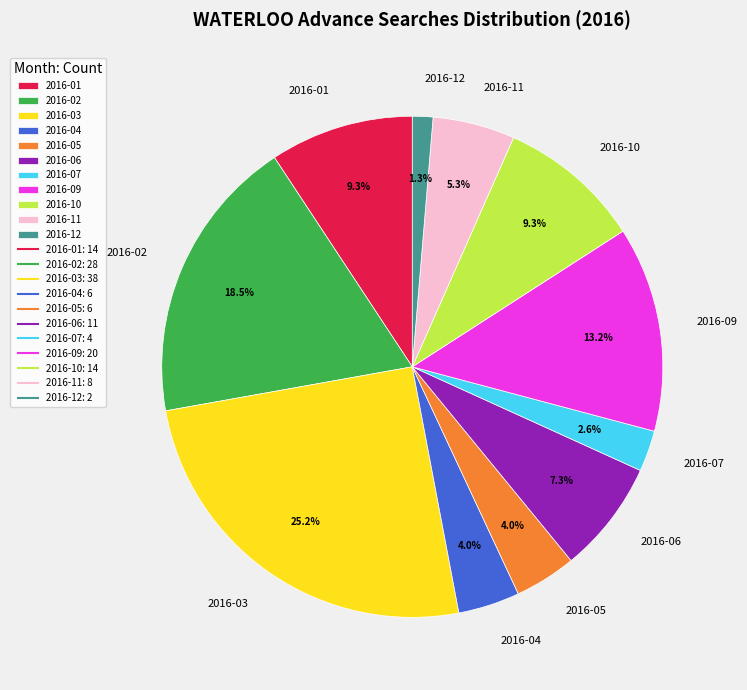

The 2016-09 slice represents 13% of the pie. True or false?

True